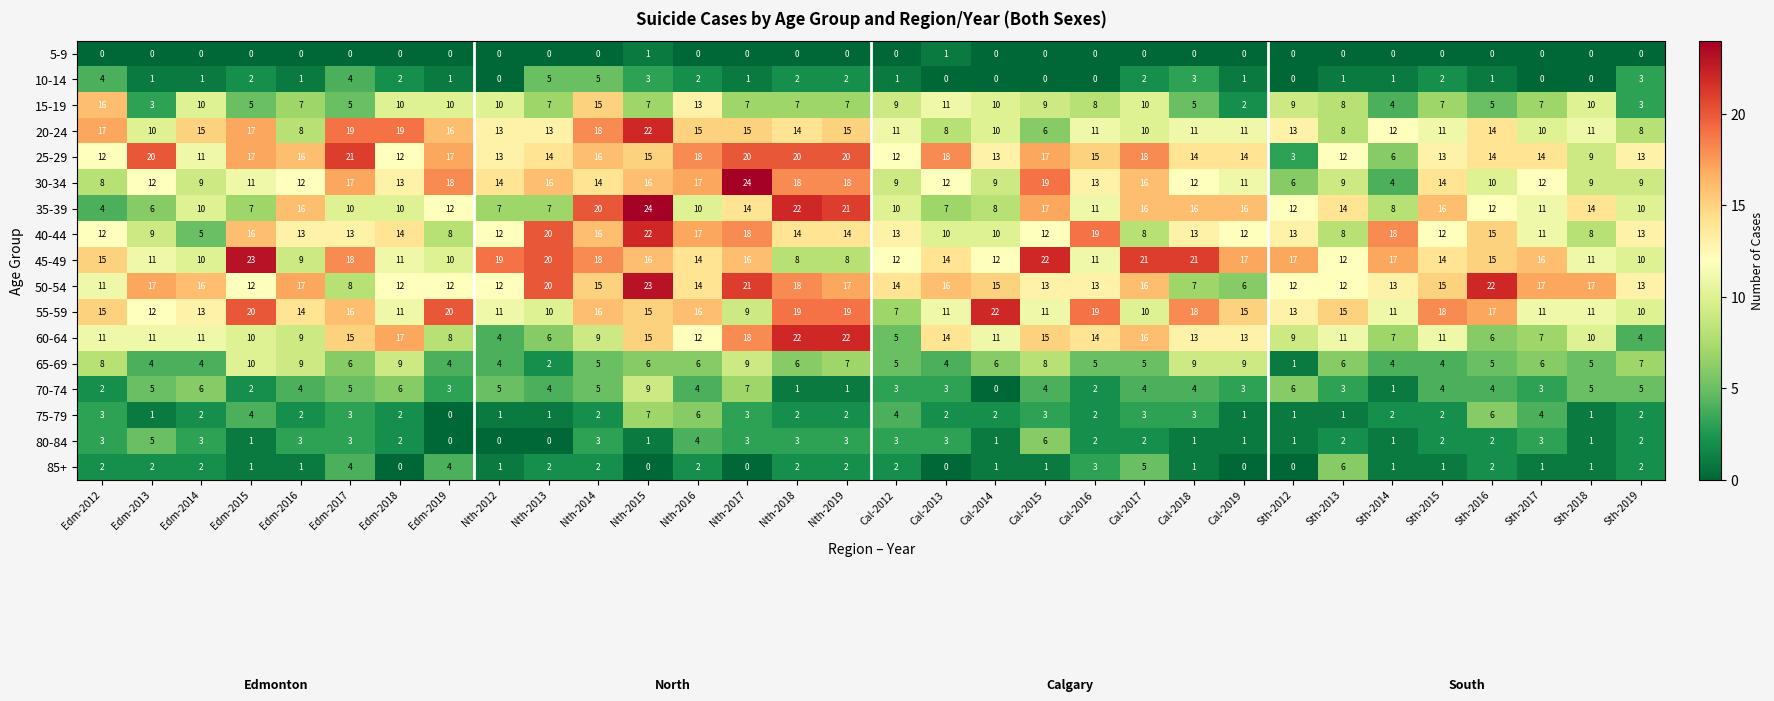

At which label does 40-44 reach its minimum?

Edm-2014